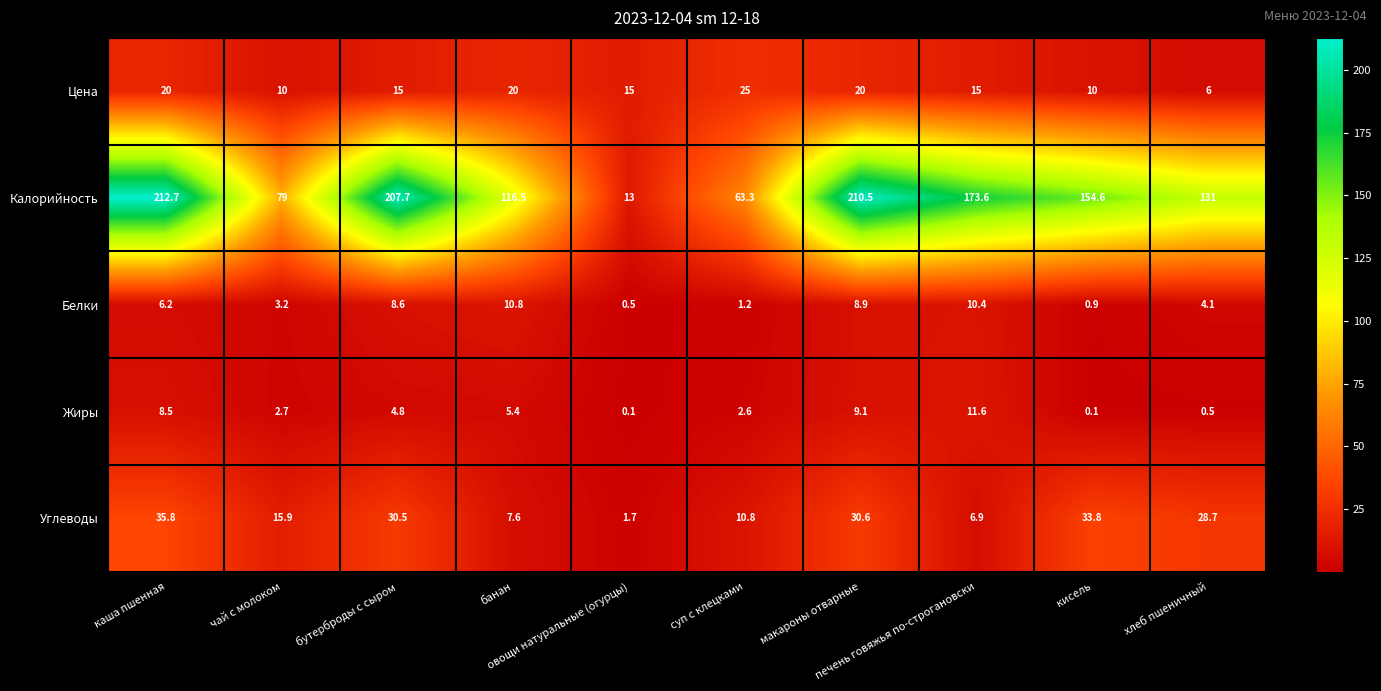

Which series has the largest range (max minus min)?

Калорийность